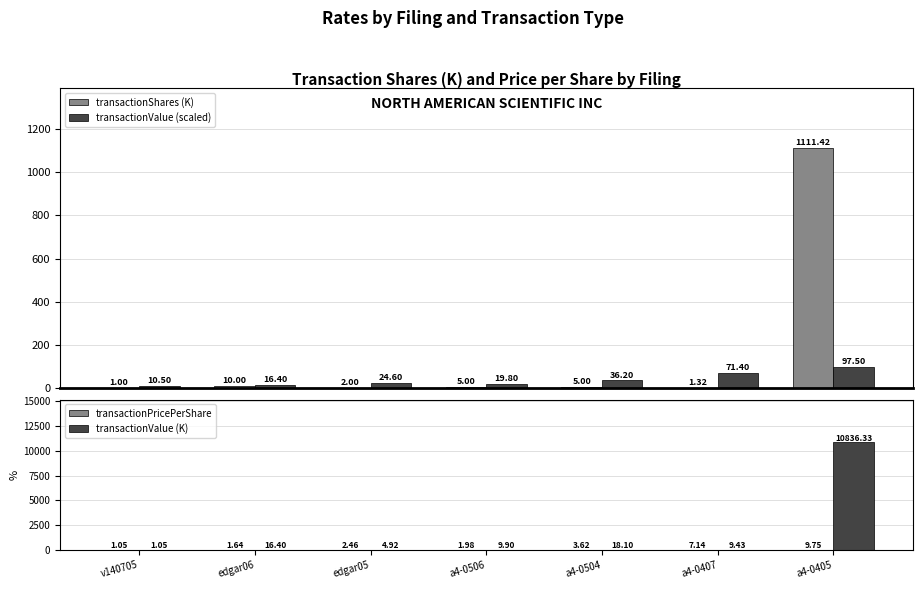

What are all the series names shown in the legend?

transactionShares (K), transactionValue (scaled), transactionPricePerShare, transactionValue (K)